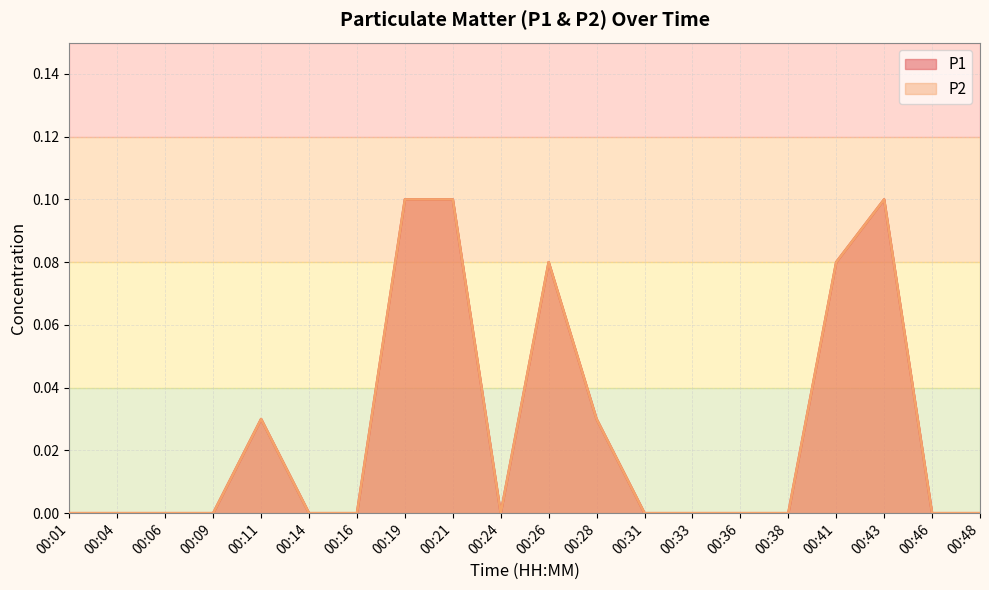

Rank the categories by P1 value from highest to lowest.

00:19, 00:21, 00:43, 00:26, 00:41, 00:11, 00:28, 00:01, 00:04, 00:06, 00:09, 00:14, 00:16, 00:24, 00:31, 00:33, 00:36, 00:38, 00:46, 00:48